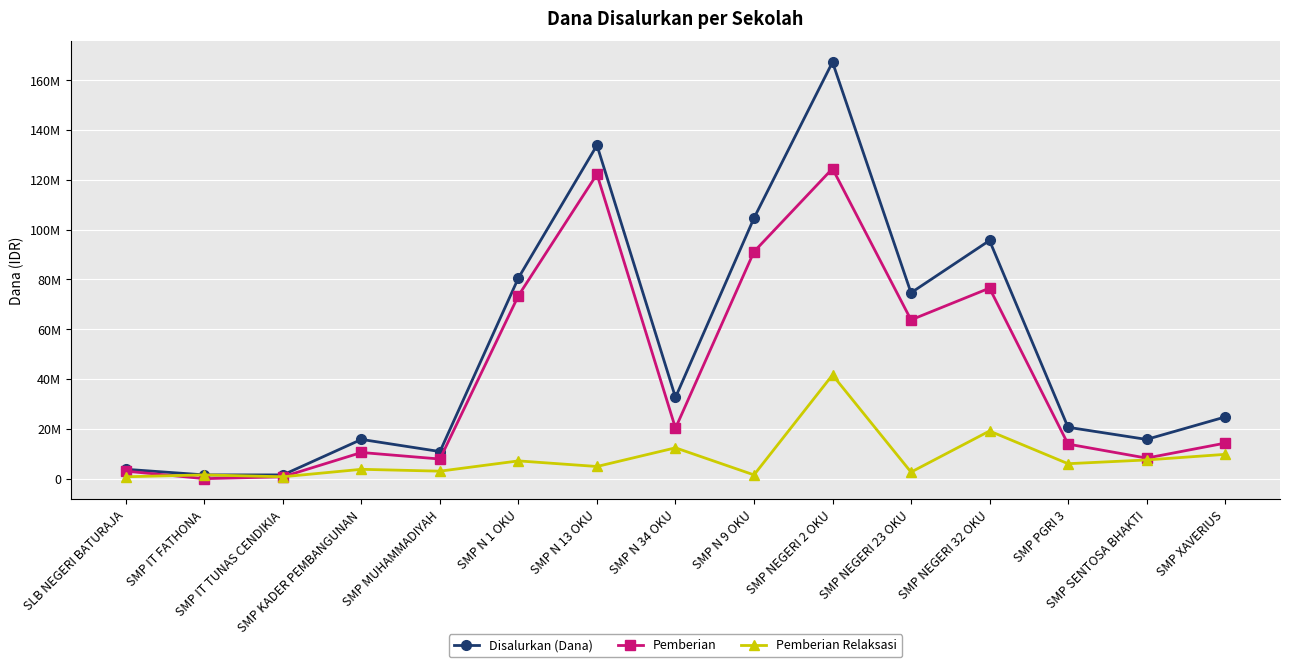

What are all the series names shown in the legend?

Disalurkan (Dana), Pemberian, Pemberian Relaksasi